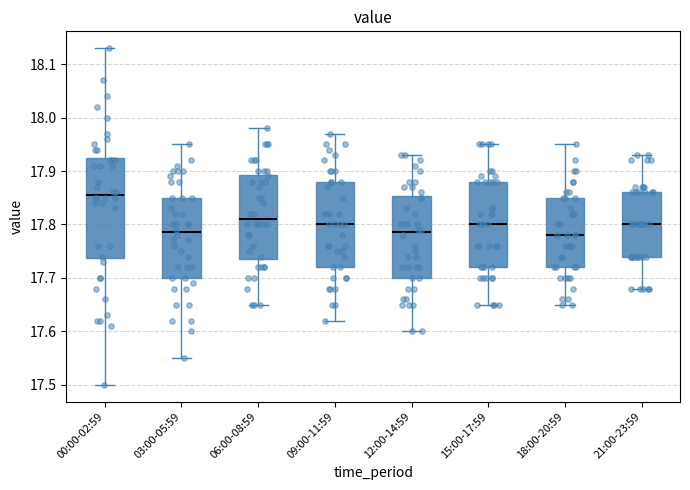

Reading left to right, read every box against the y-axis: the position of its median line, the range the box covers, and the ends of its whiskers. The values are not printed on the chart, so give them approximately, as read against the axis.

00:00-02:59: median 17.86, box 17.74 to 17.93, whiskers 17.50 to 18.13
03:00-05:59: median 17.79, box 17.70 to 17.85, whiskers 17.55 to 17.95
06:00-08:59: median 17.81, box 17.74 to 17.89, whiskers 17.65 to 17.98
09:00-11:59: median 17.80, box 17.72 to 17.88, whiskers 17.62 to 17.97
12:00-14:59: median 17.79, box 17.70 to 17.85, whiskers 17.60 to 17.93
15:00-17:59: median 17.80, box 17.72 to 17.88, whiskers 17.65 to 17.95
18:00-20:59: median 17.78, box 17.72 to 17.85, whiskers 17.65 to 17.95
21:00-23:59: median 17.80, box 17.74 to 17.86, whiskers 17.68 to 17.93